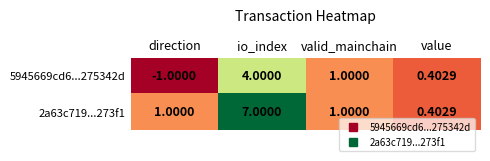

How many categories are shown in the chart?

4